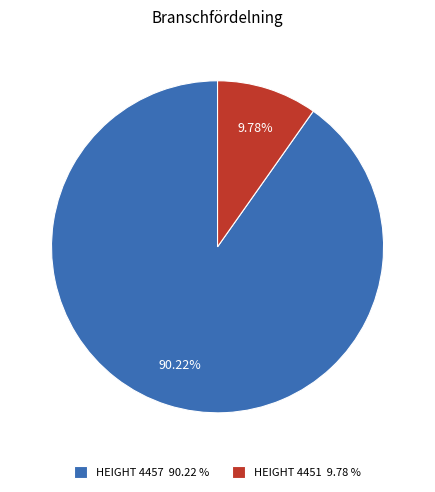

Combined, do HEIGHT 4451 9.78 % and HEIGHT 4457 90.22 % account for over 50%?

Yes